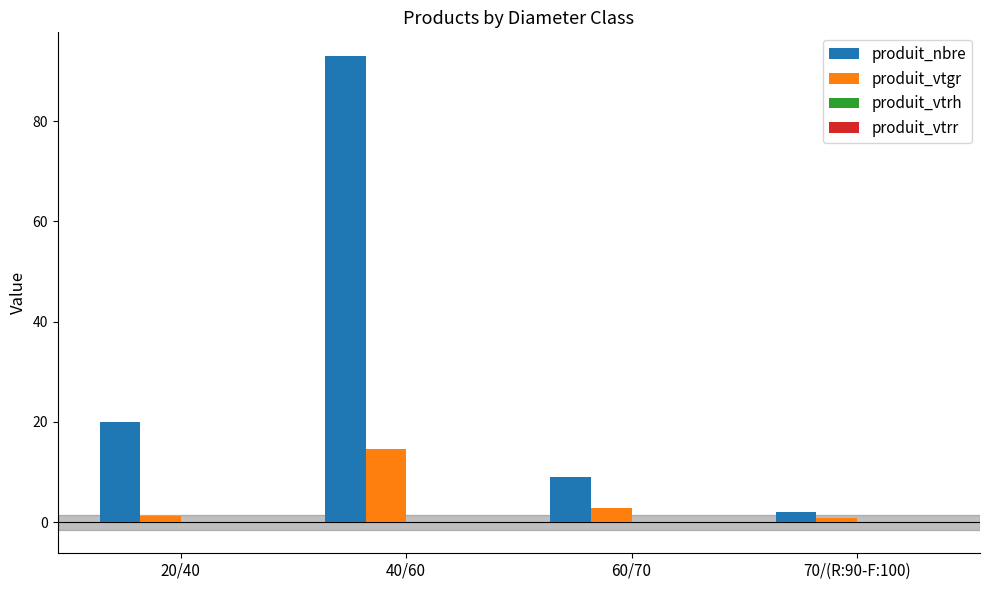

What is the difference between the highest and lowest values at 60/70?

6.1